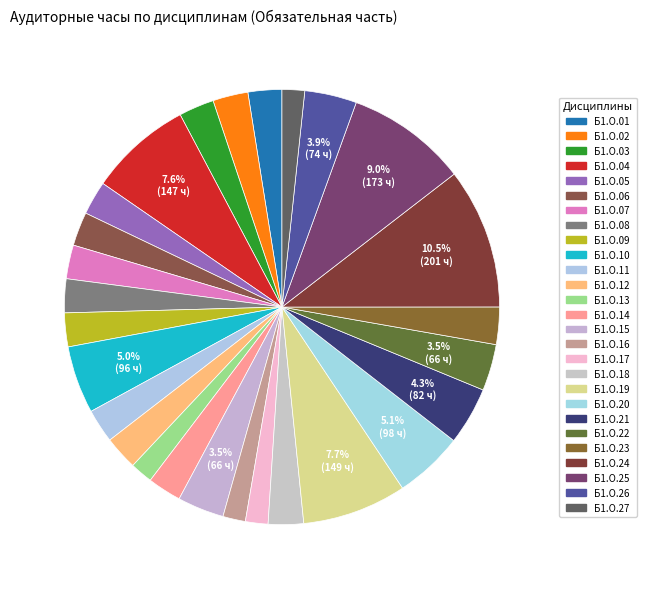

Approximately how many times larger is the value at Б1.О.16 compared to Б1.О.06?

0.7